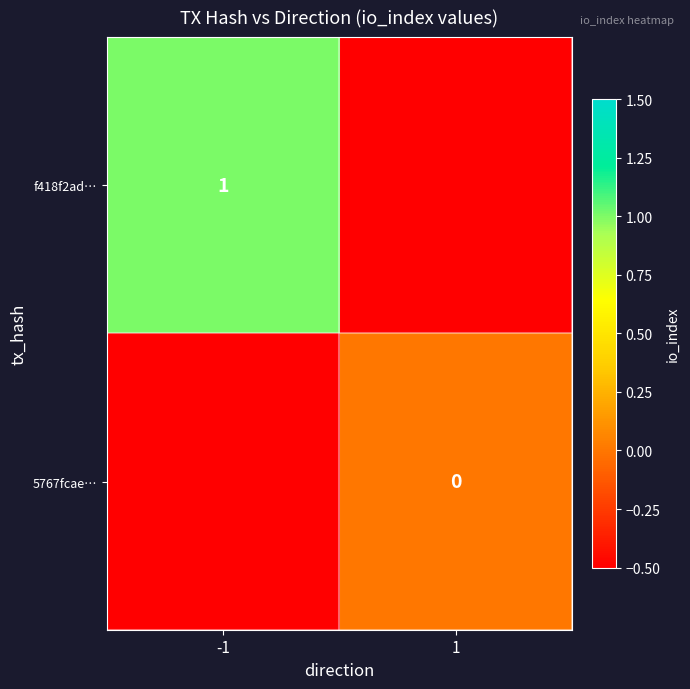

The f418f2ad… series shows 0.4 at -1. True or false?

False